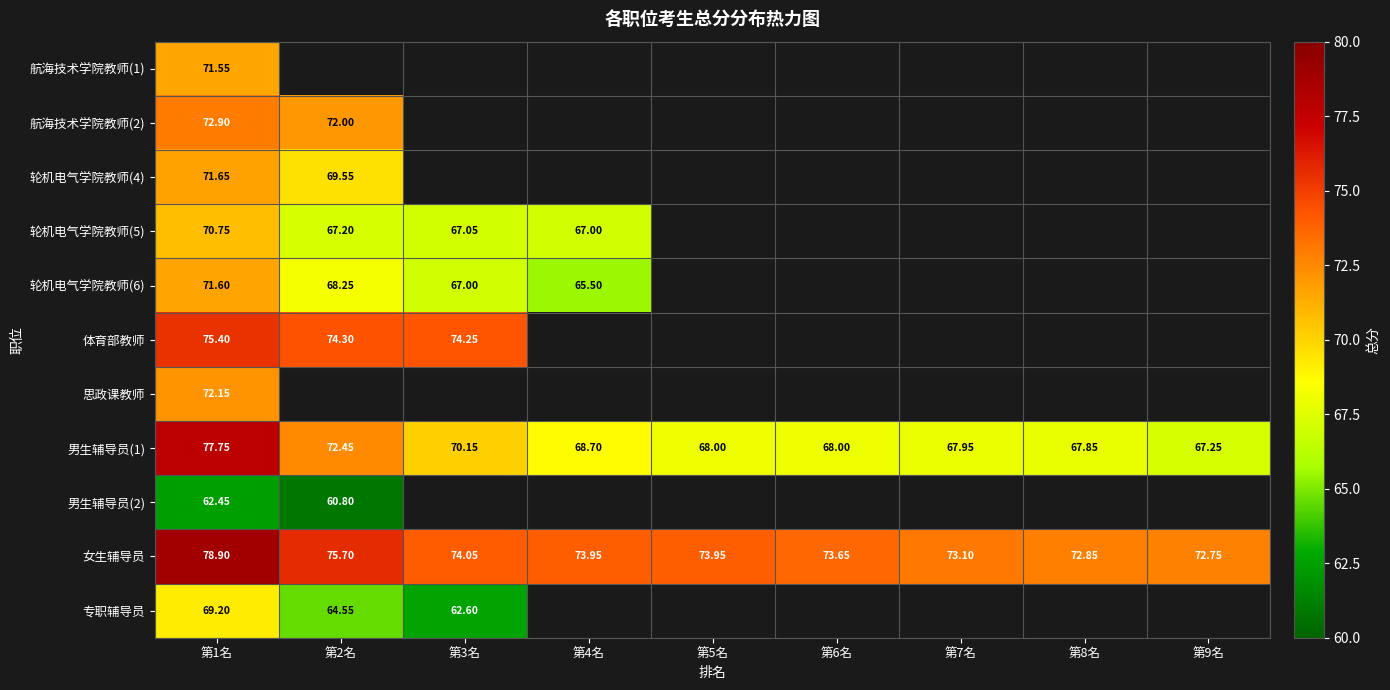

How many distinct data groups are displayed?

11